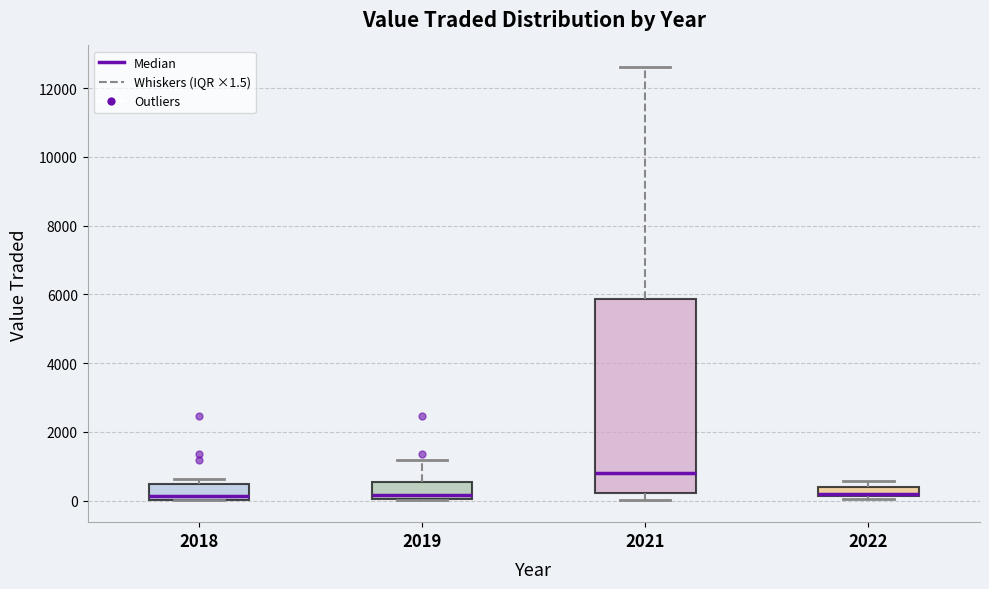

Where is the lower edge of the box at x = 2022 on the y-axis? The values are not printed on the chart, so give them approximately, as read against the axis.

200